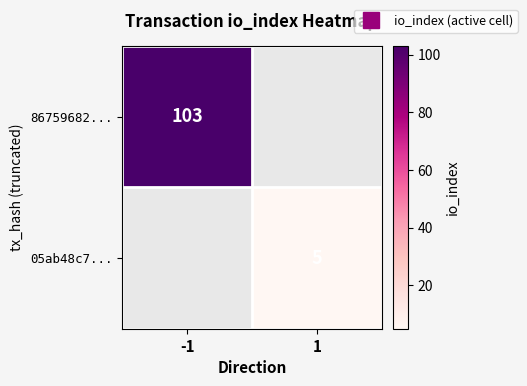

Is it true that 05ab48c7... equals 6.7 at 1?

False